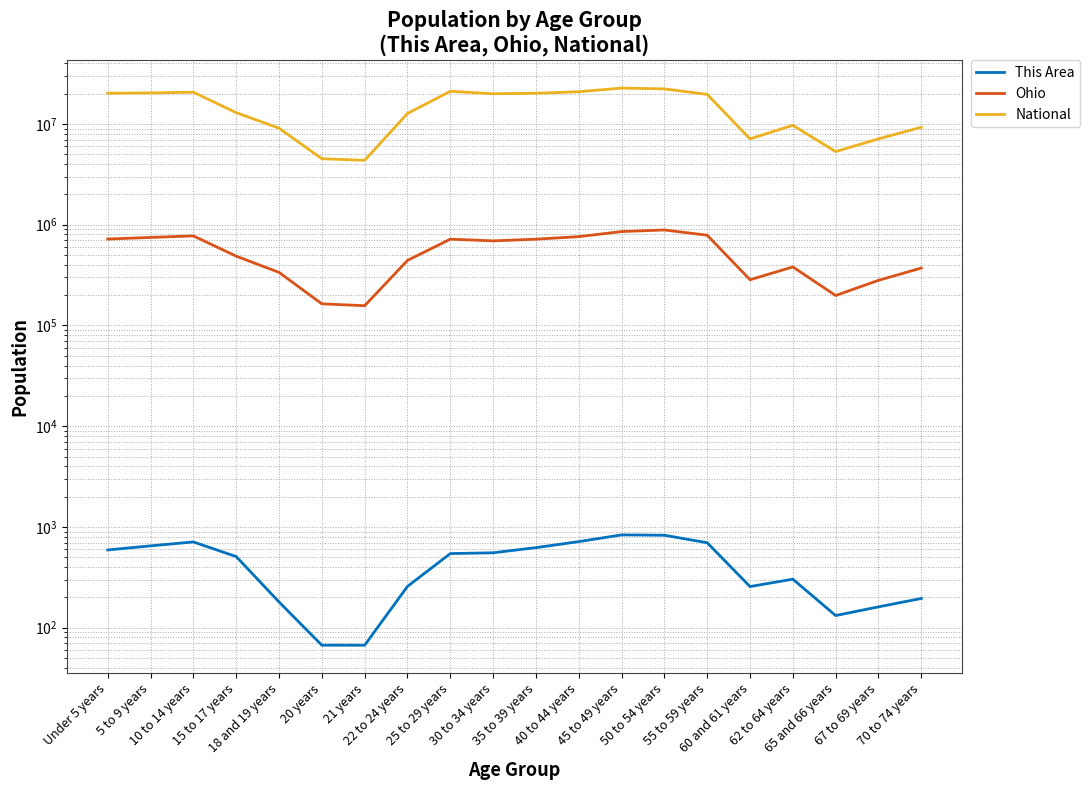

Where is the first local minimum for National?

21 years